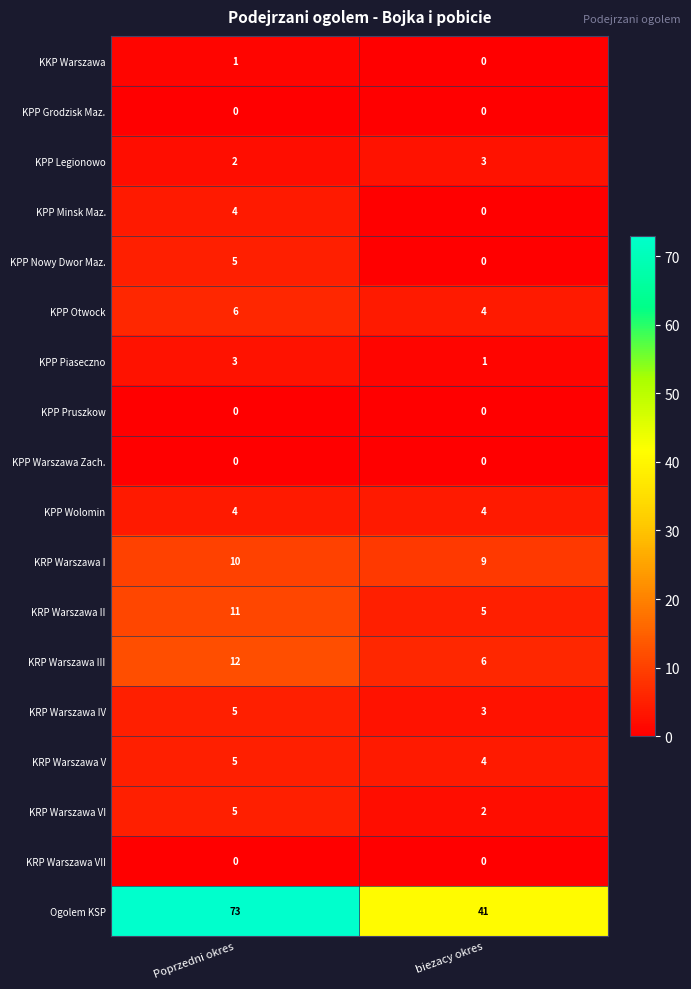

Count the number of categories in the chart.

2